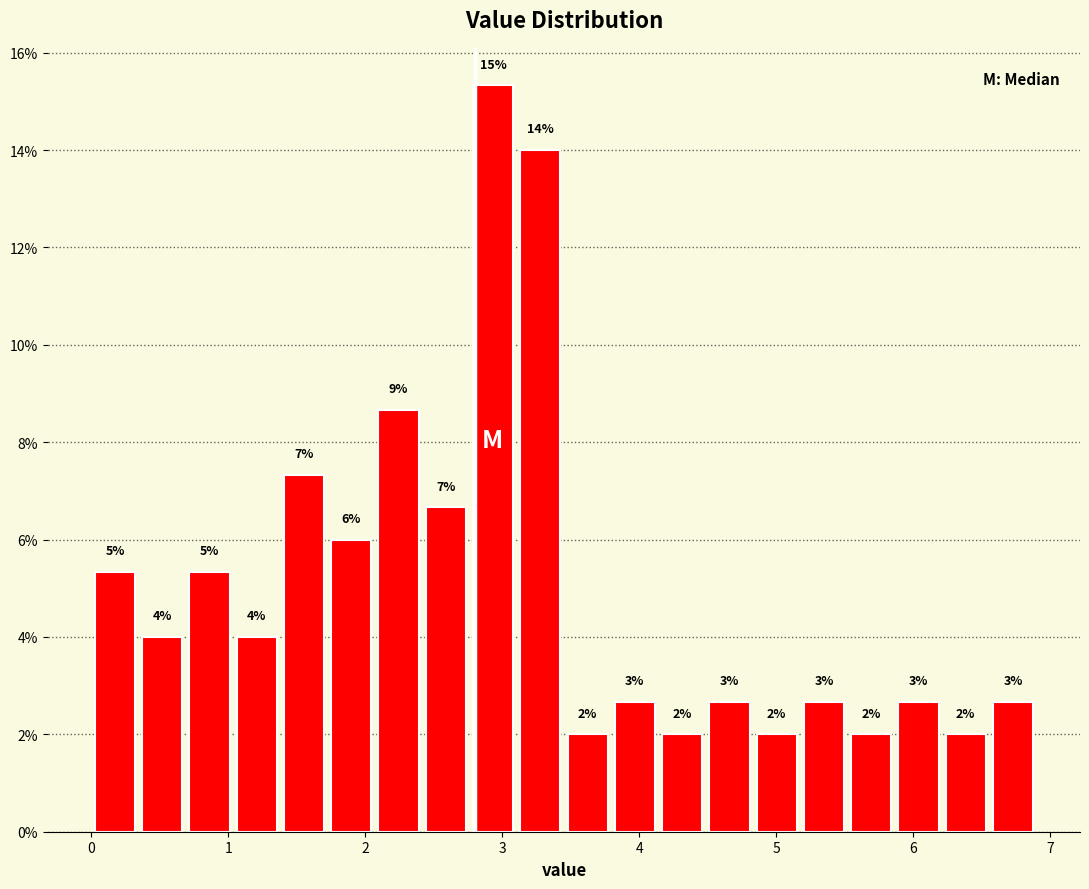

Around what value on the x-axis is the tallest bar? Give the approximate position of its centre, as read against the axis.

2.9